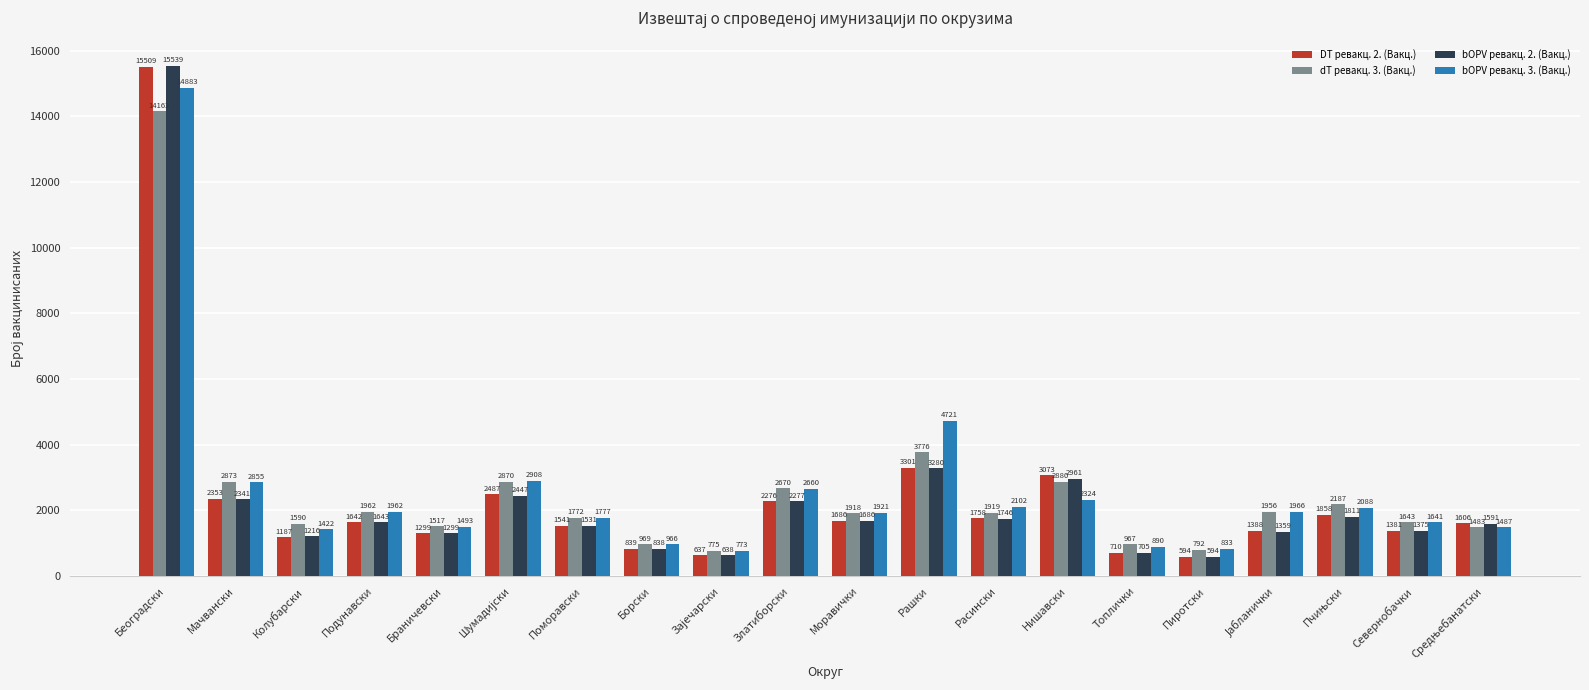

True or false: dT ревакц. 3. (Вакц.) has a value of 1643 at Севернобачки.

True